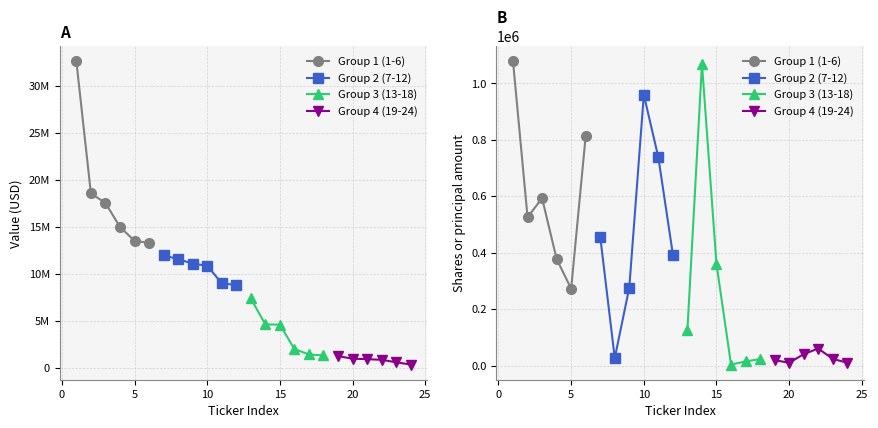

What is the value of the Group 2 (7-12) point at the 1st from the left?

456587